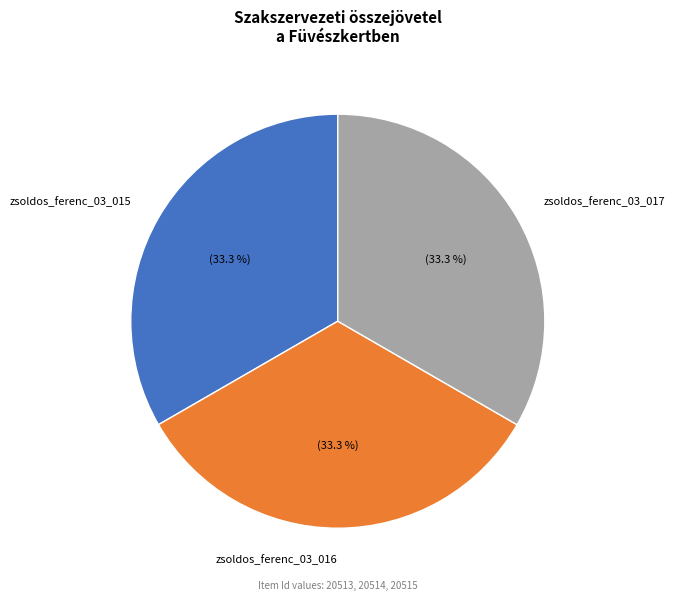

True or false: zsoldos_ferenc_03_015 accounts for 33% of the total.

True